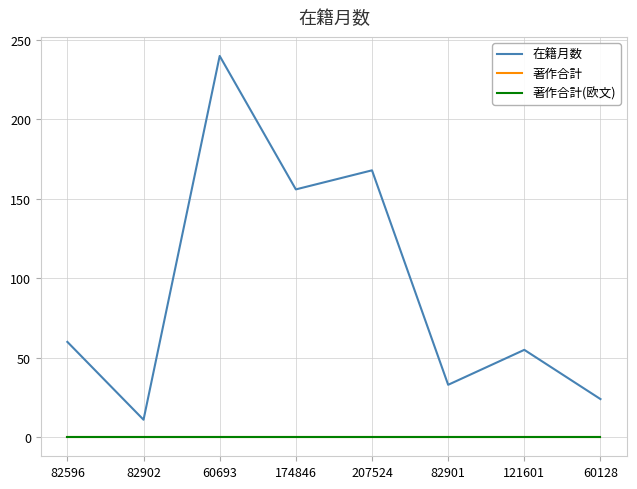

What position from the right is 60128?

1